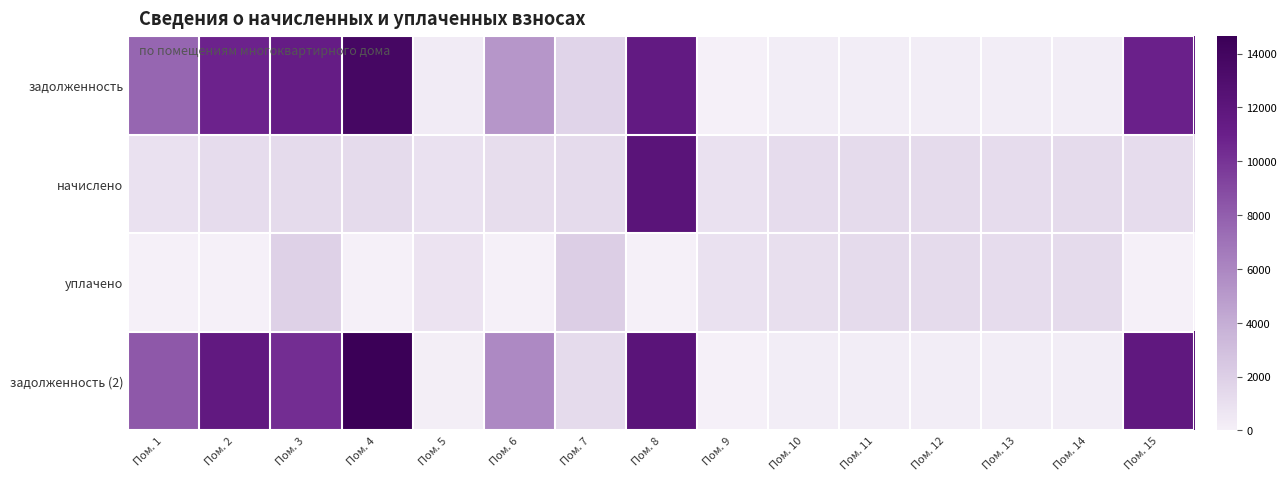

Reading left to right, transcribe all the data shown in this chart.

задолженность: Пом. 1=7664.6	Пом. 2=10813.3	Пом. 3=11279.0	Пом. 4=13751.5	Пом. 5=303.9	Пом. 6=5167.0	Пом. 7=1691.3	Пом. 8=11516.5	Пом. 9=0.0	Пом. 10=208.9	Пом. 11=217.9	Пом. 12=211.4	Пом. 13=208.9	Пом. 14=214.3	Пом. 15=10891.2
начислено: Пом. 1=905.9	Пом. 2=1241.5	Пом. 3=1294.9	Пом. 4=1265.2	Пом. 5=911.8	Пом. 6=1199.9	Пом. 7=1297.9	Пом. 8=12144.6	Пом. 9=911.8	Пом. 10=1253.3	Пом. 11=1306.8	Пом. 12=1268.2	Пом. 13=1253.3	Пом. 14=1286.0	Пом. 15=1250.4
уплачено: Пом. 1=0.0	Пом. 2=0.0	Пом. 3=1859.8	Пом. 4=0.0	Пом. 5=759.9	Пом. 6=0.0	Пом. 7=2100.0	Пом. 8=0.0	Пом. 9=911.8	Пом. 10=1044.5	Пом. 11=1306.7	Пом. 12=1268.2	Пом. 13=1253.3	Пом. 14=1286.0	Пом. 15=0.0
задолженность (2): Пом. 1=8270.3	Пом. 2=11649.9	Пом. 3=10290.3	Пом. 4=14653.7	Пом. 5=152.0	Пом. 6=5876.8	Пом. 7=1304.7	Пом. 8=12144.6	Пом. 9=0.0	Пом. 10=208.9	Пом. 11=217.8	Пом. 12=211.4	Пом. 13=208.9	Пом. 14=214.3	Пом. 15=11733.8